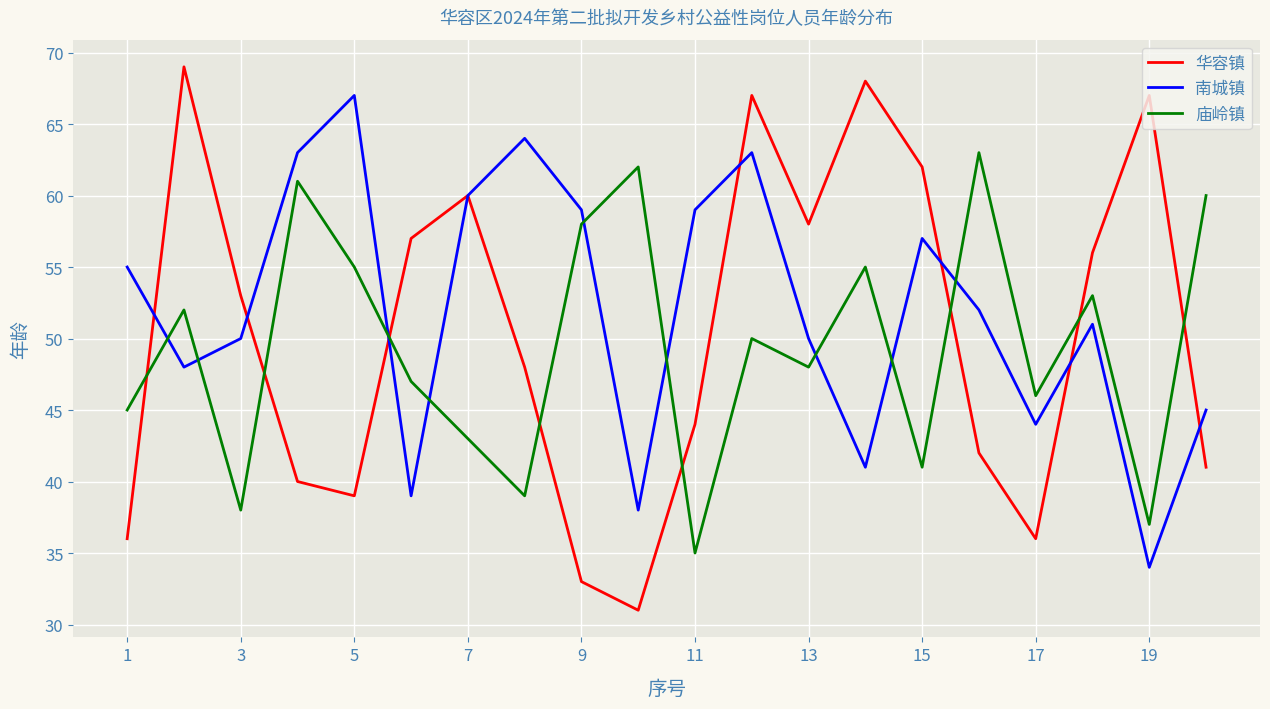

What is the minimum value shown in the chart?

31